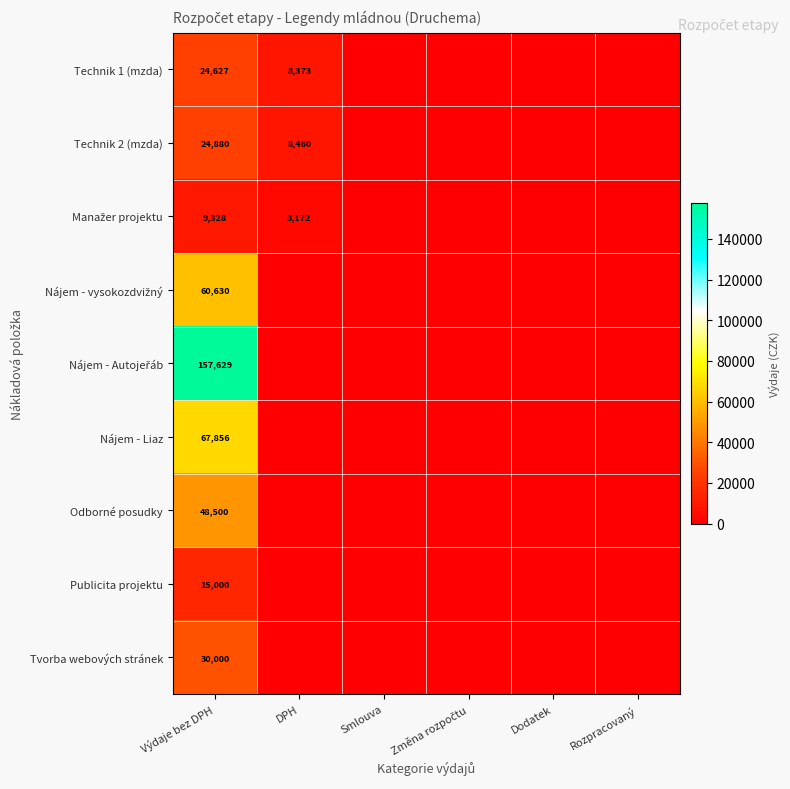

The Odborné posudky series shows 48500 at Výdaje bez DPH. True or false?

True